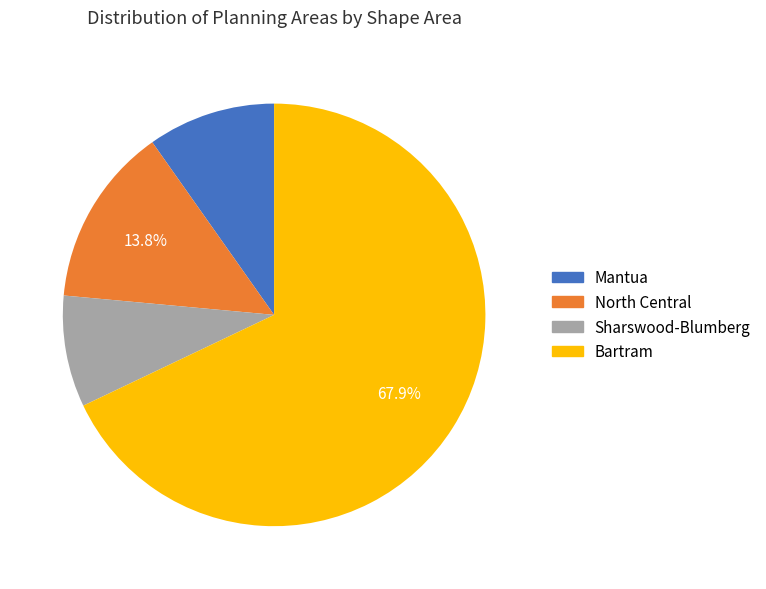

To the nearest percent, what is the difference between the largest and smallest slice percentages?

59%